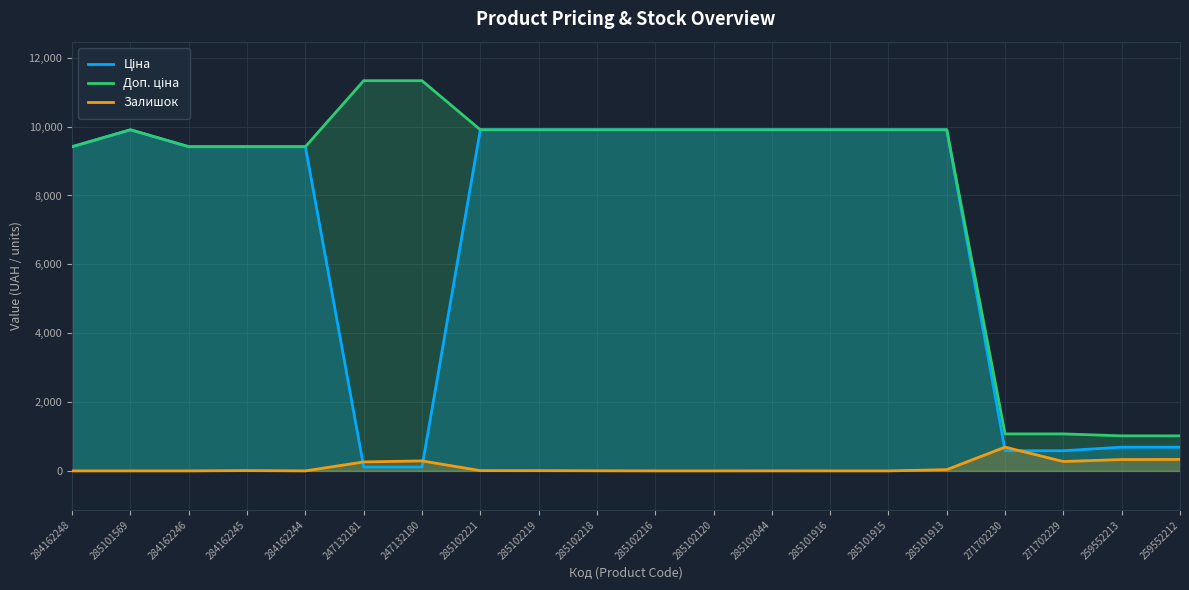

True or false: Залишок has more than 0 points higher than both neighbors.

True